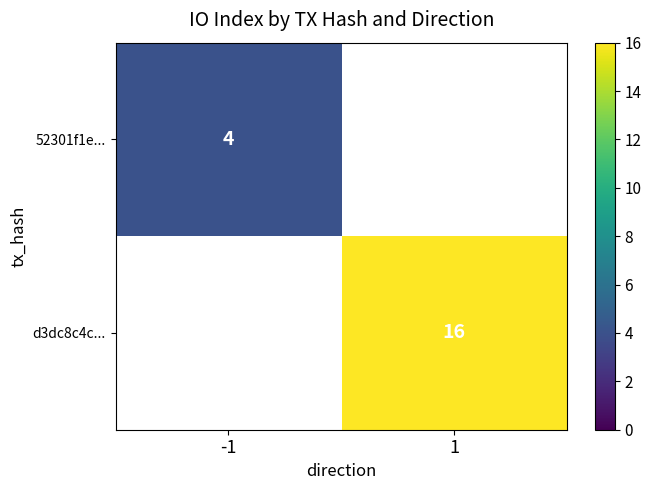

The 52301f1e... series shows 4 at -1. True or false?

True